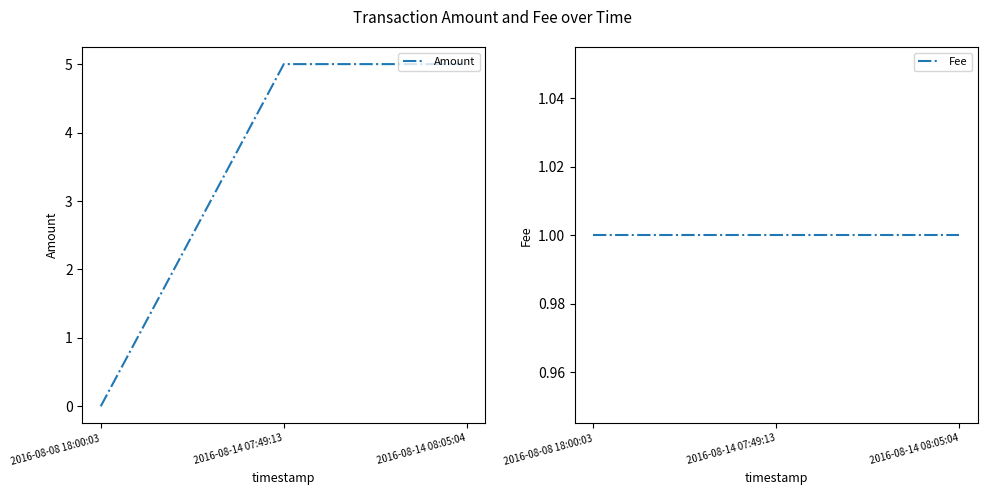

What is the maximum value shown in the chart?

5